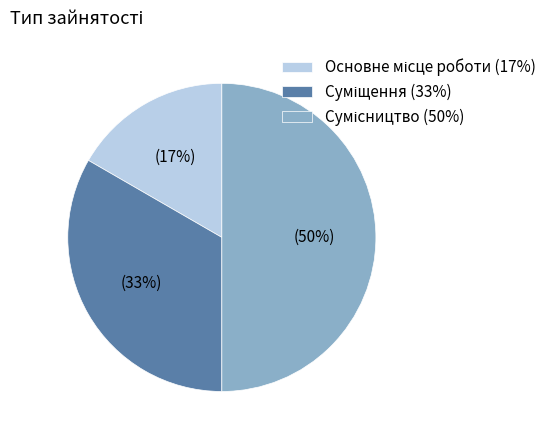

To the nearest percent, what is the difference between the largest and smallest slice percentages?

33%